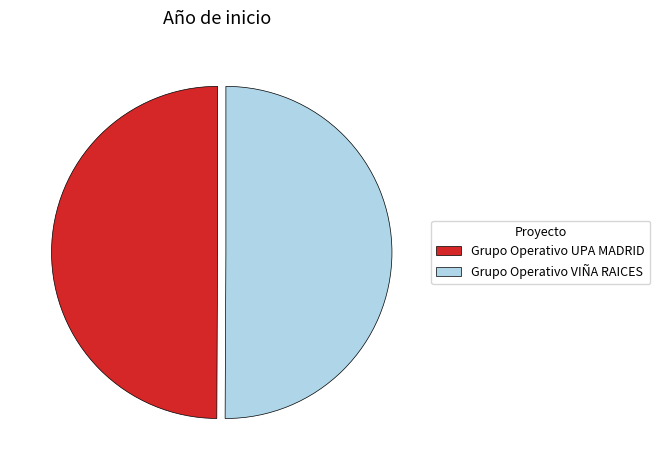

The Grupo Operativo UPA MADRID slice represents 50% of the pie. True or false?

True